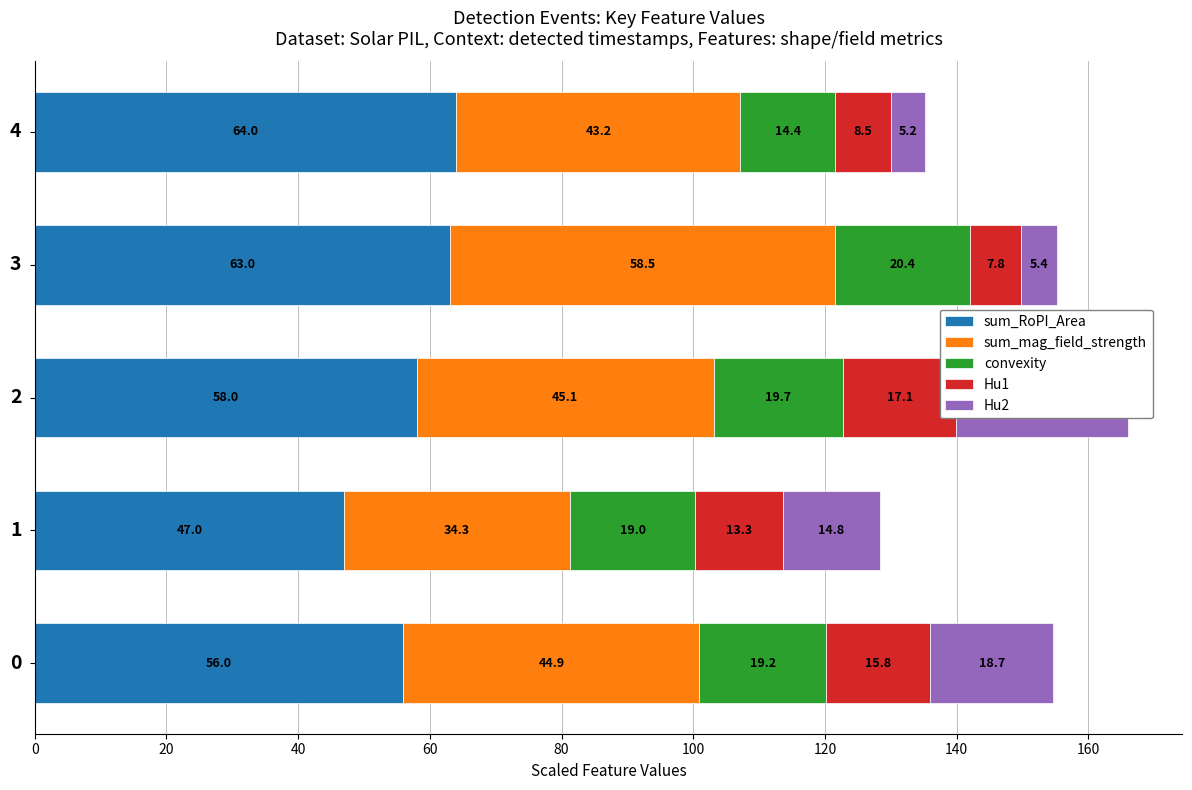

Reading right to left, list all the values displayed in this chart.

sum_RoPI_Area: 80=64.0	60=63.0	40=58.0	20=47.0	0=56.0
sum_mag_field_strength: 80=43.2	60=58.5	40=45.1	20=34.3	0=44.9
convexity: 80=14.4	60=20.4	40=19.7	20=19.0	0=19.2
Hu1: 80=8.5	60=7.8	40=17.1	20=13.3	0=15.8
Hu2: 80=5.2	60=5.4	40=26.1	20=14.8	0=18.7